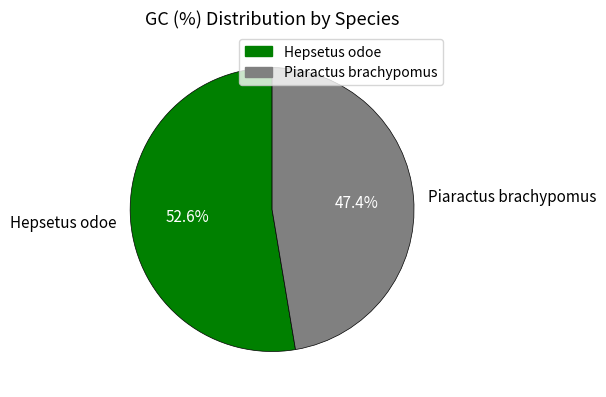

Approximately how many times larger is the value at Piaractus brachypomus compared to Hepsetus odoe?

0.9